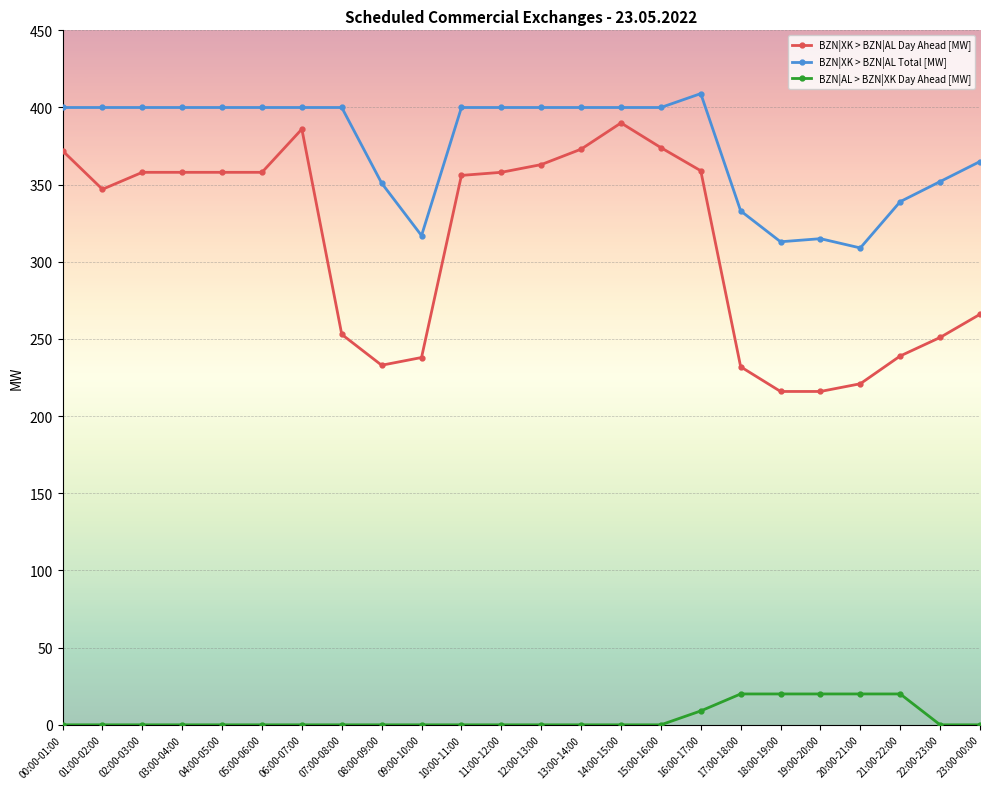

Rank the series by their average value, from lowest to highest.

BZN|AL > BZN|XK Day Ahead [MW], BZN|XK > BZN|AL Day Ahead [MW], BZN|XK > BZN|AL Total [MW]